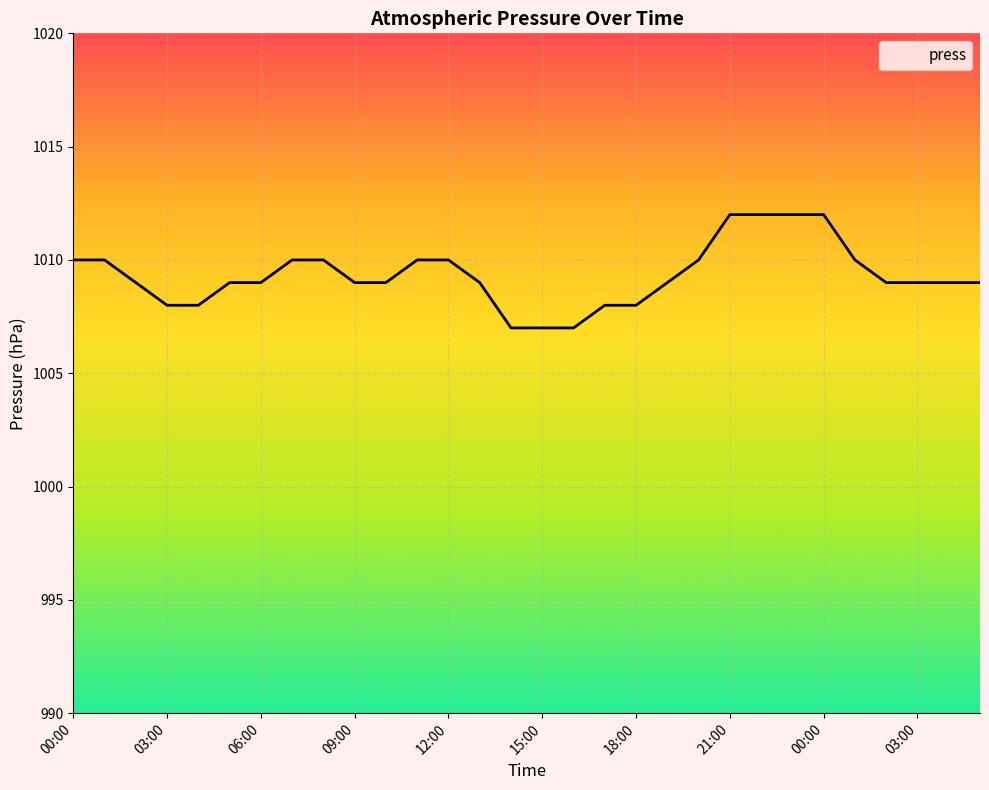

What is the sum of all values?

30280